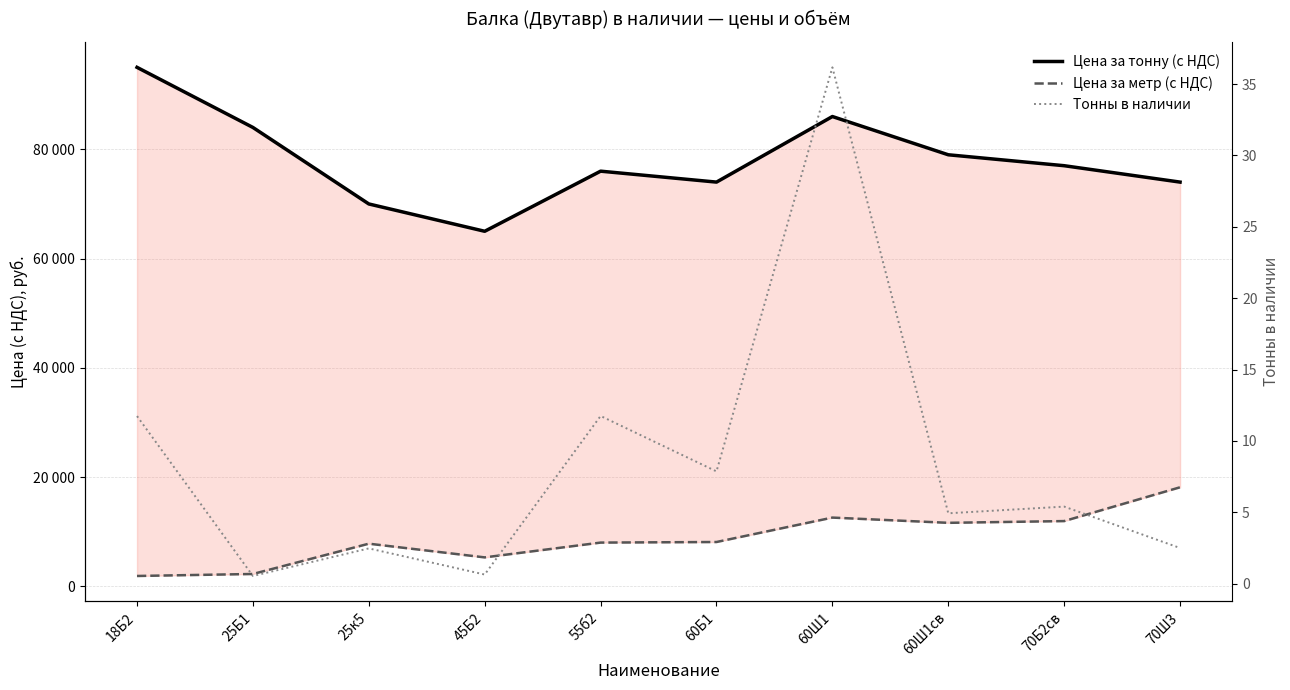

How many data points does each series have?

10